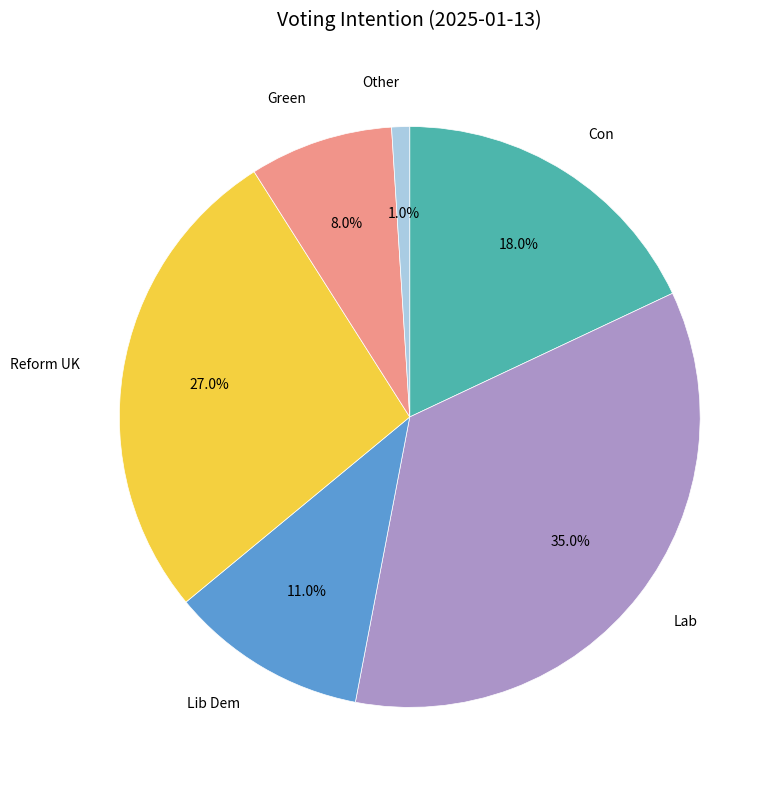

Is Con the majority of the pie?

No